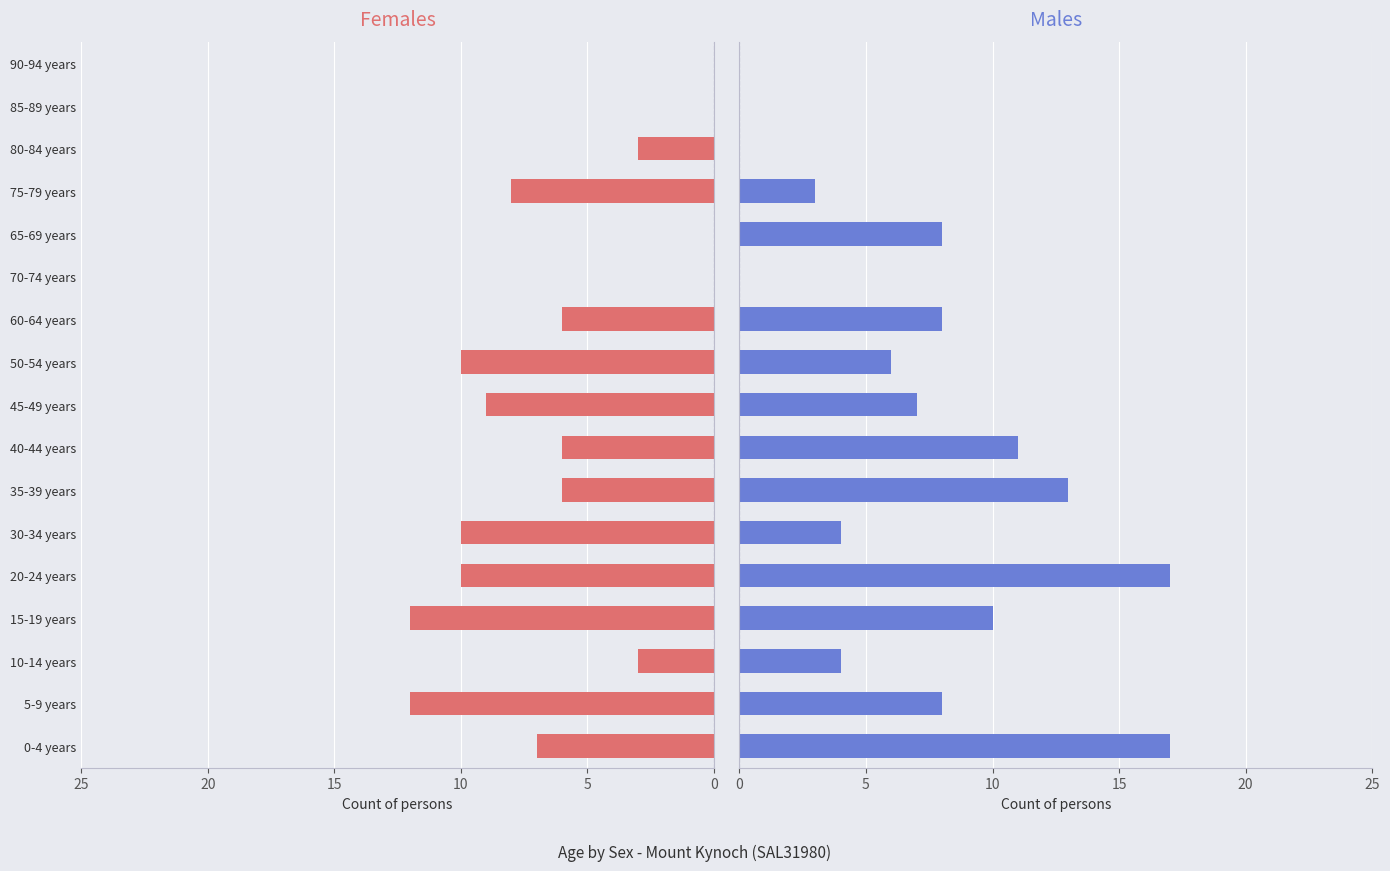

True or false: Males has a value of 4 at 10-14 years.

True